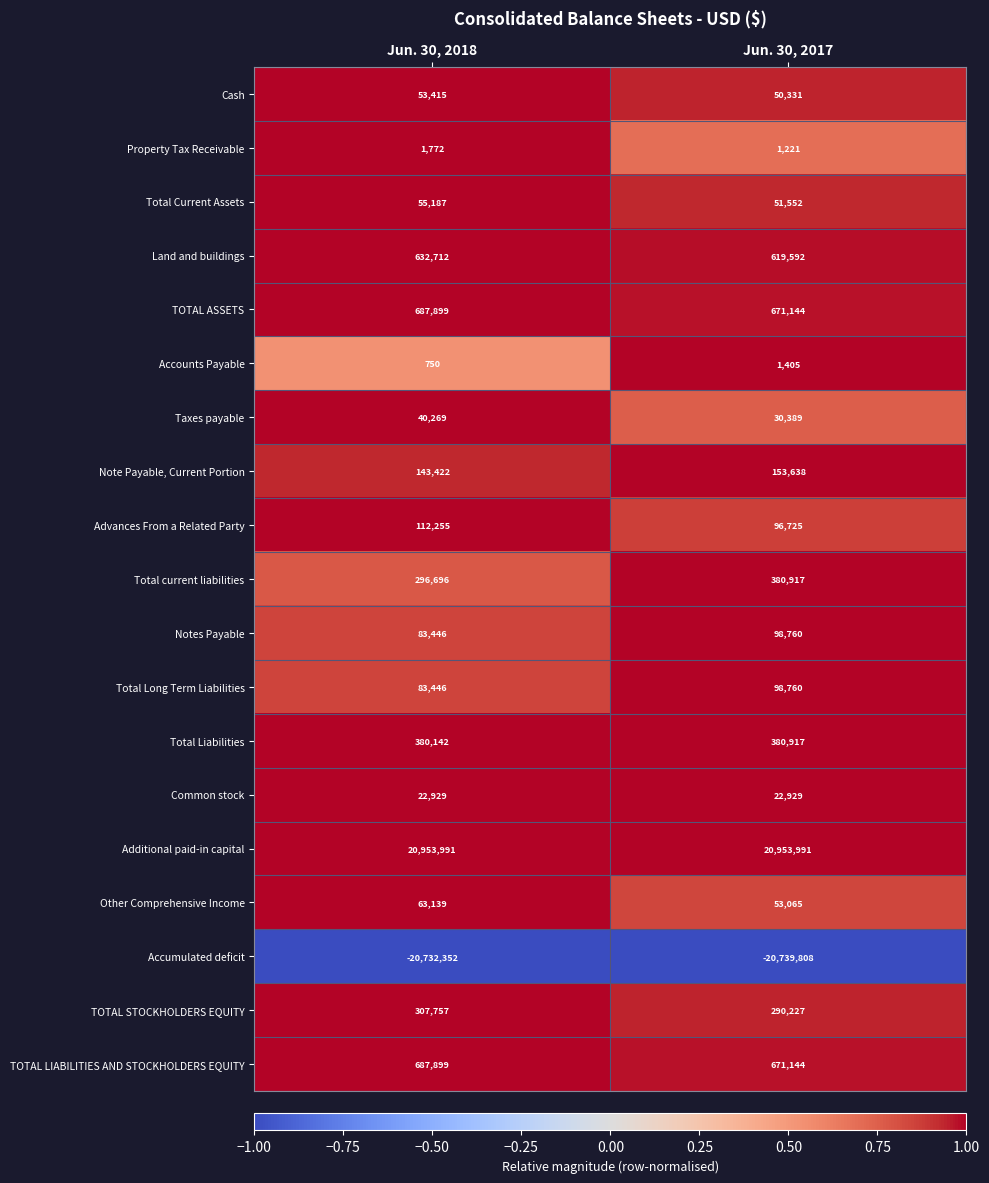

True or false: Total Long Term Liabilities has a value of 61932 at Jun. 30, 2017.

False